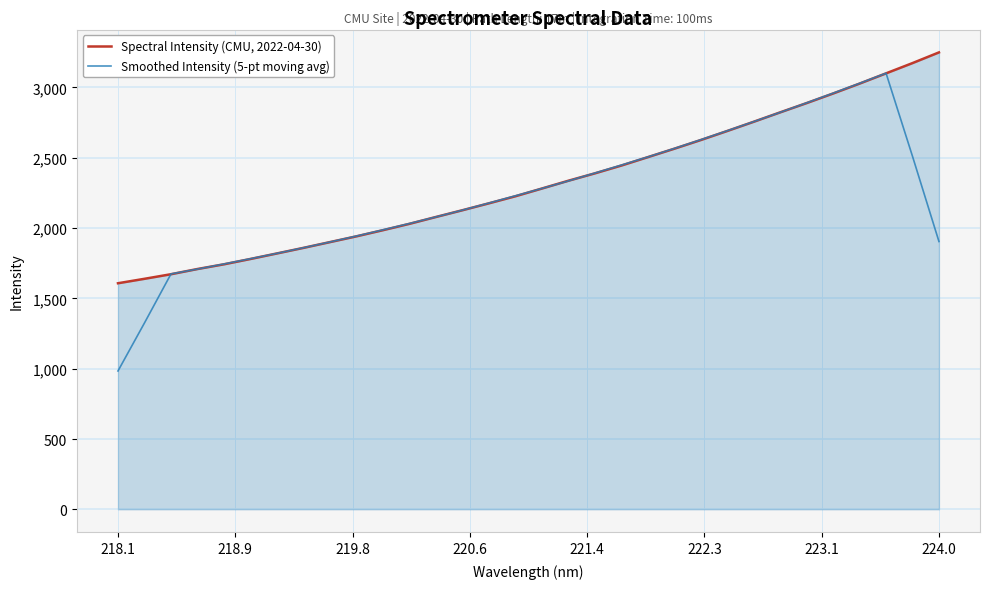

True or false: Spectral Intensity (CMU, 2022-04-30) has more than 2 points higher than both neighbors.

False